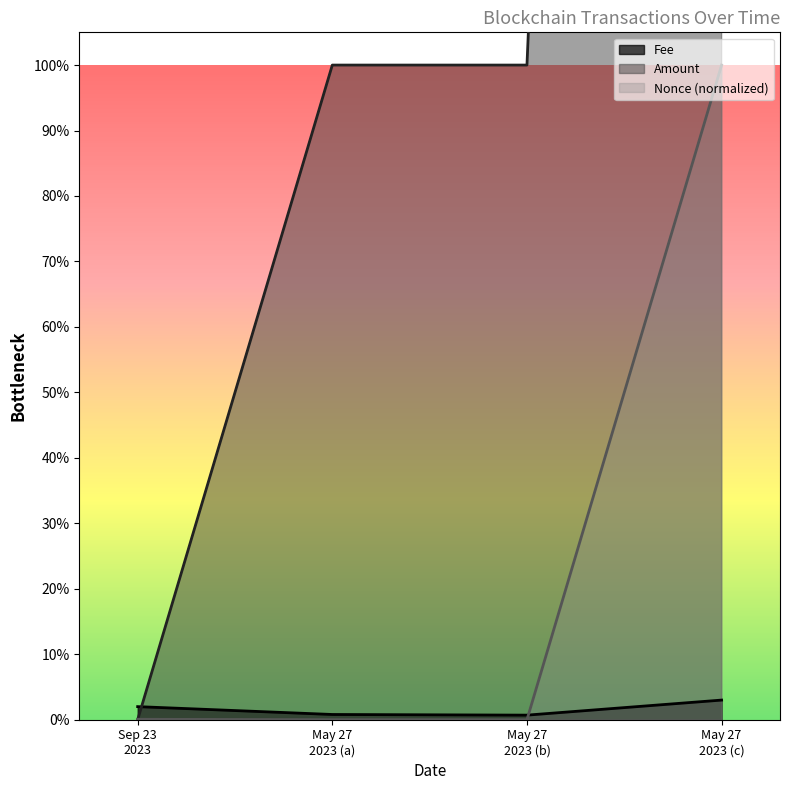

How many lines are shown in the chart?

3